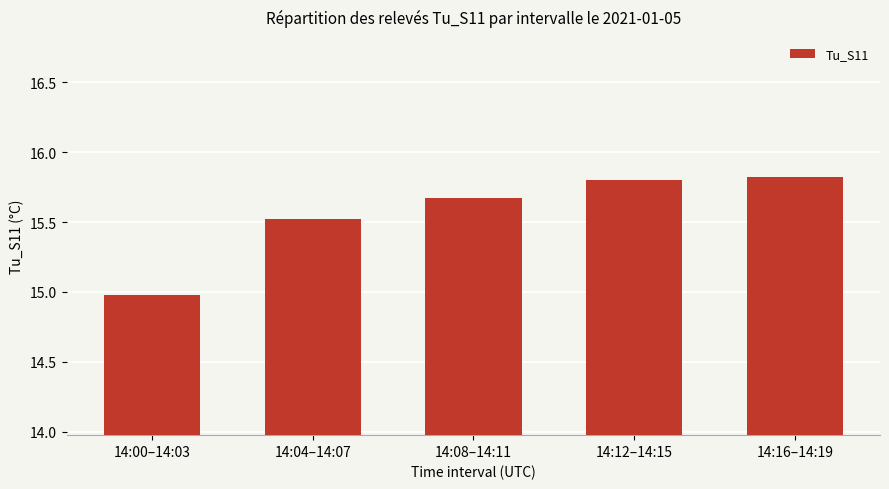

List the labels in order of value, largest first.

14:16–14:19, 14:12–14:15, 14:08–14:11, 14:04–14:07, 14:00–14:03